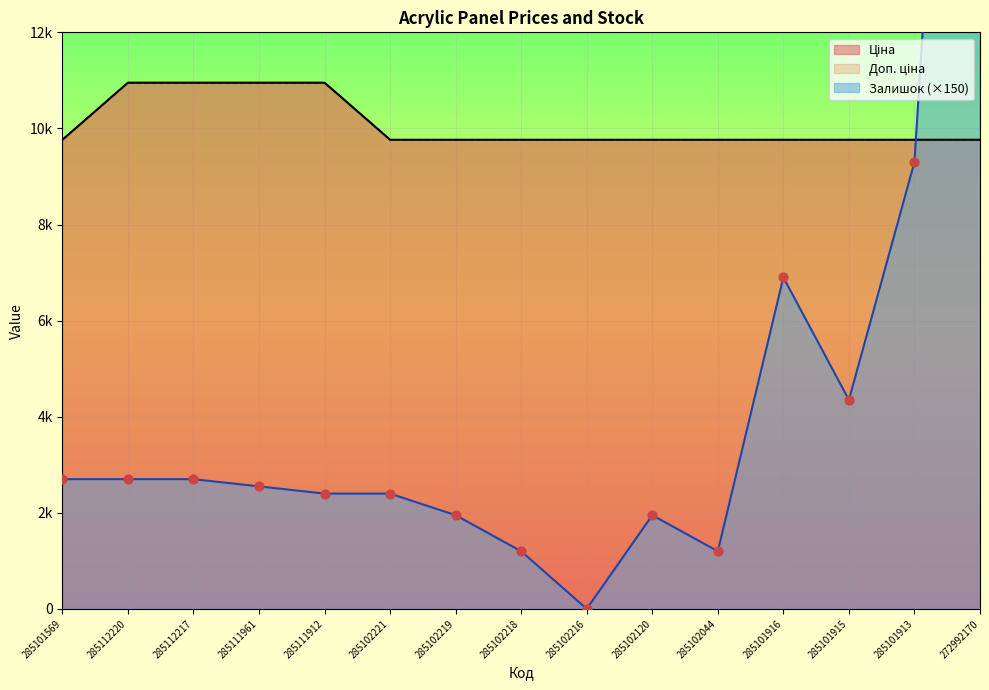

At how many categories does at least one series exceed 11049?

1